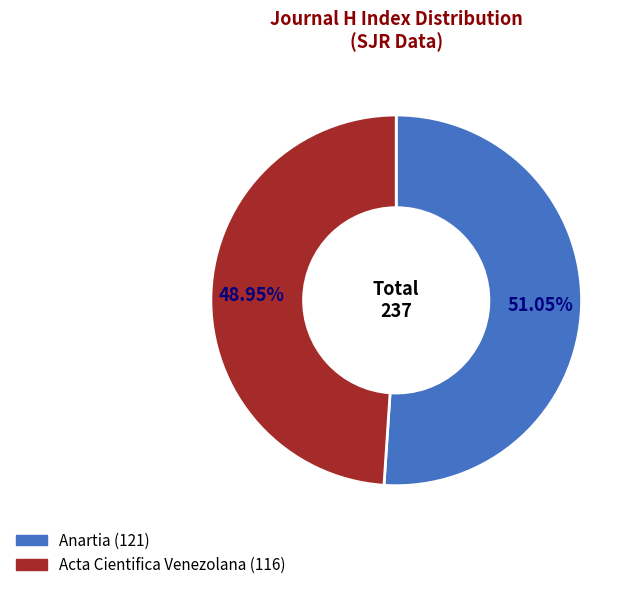

To the nearest percent, what is the combined percentage of Acta Cientifica Venezolana and Anartia?

100%